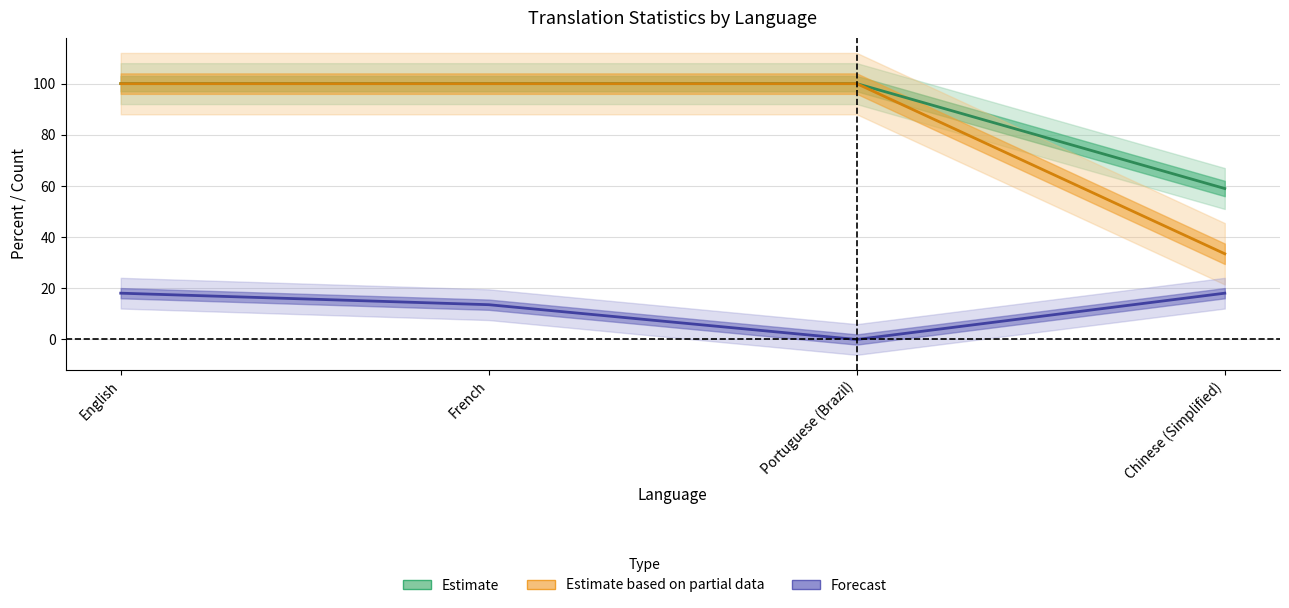

How many lines are shown in the chart?

3